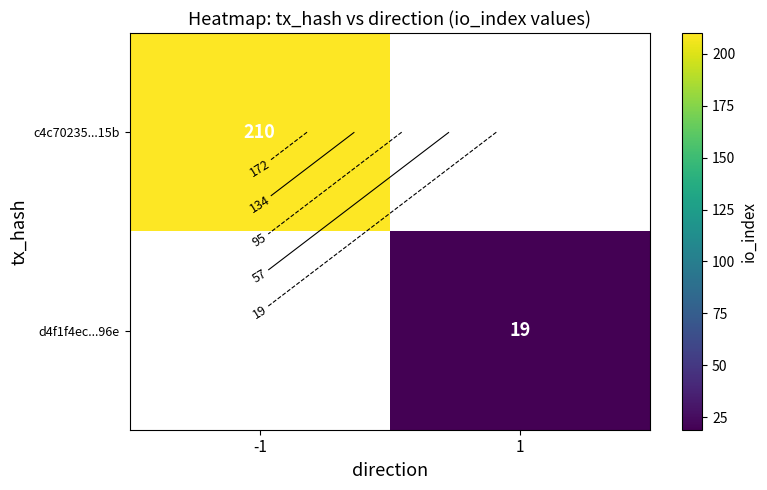

True or false: c4c70235...15b has a value of 210.0 at -1.

True